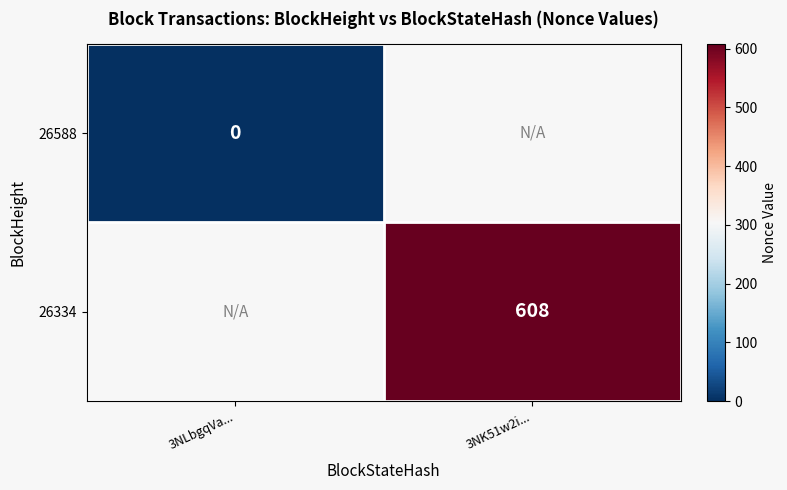

The 26334 series shows 891 at 3NK51w2i.... True or false?

False